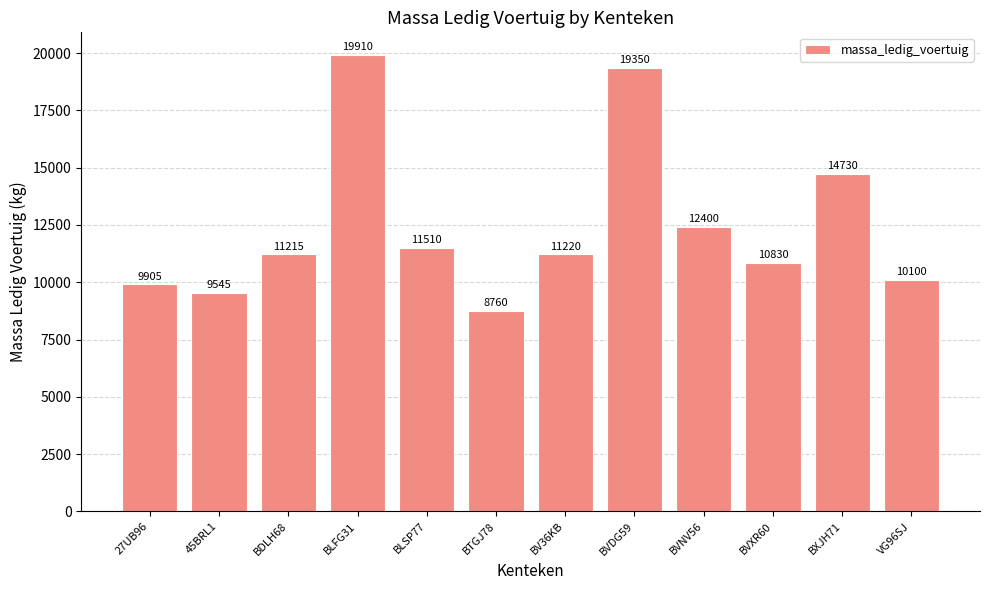

Is it true that the value at 45BRL1 is 2919?

False